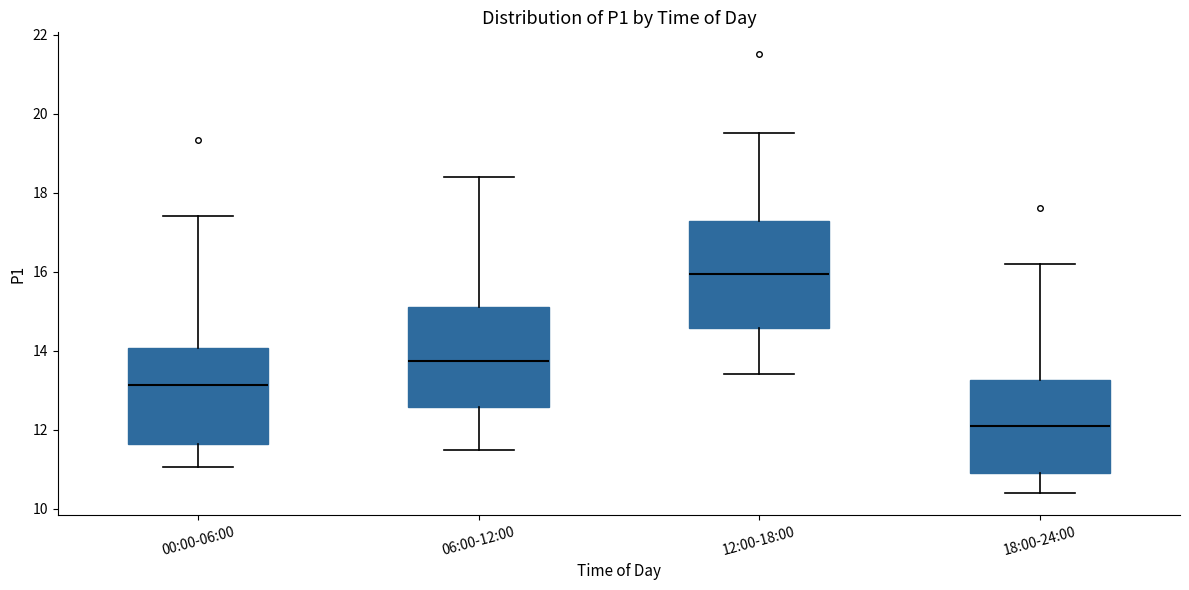

Which box's median line is the highest?

12:00-18:00